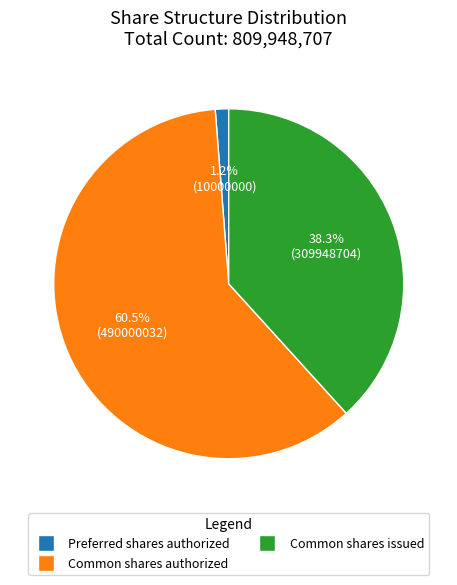

Which slice is the largest?

Common shares authorized